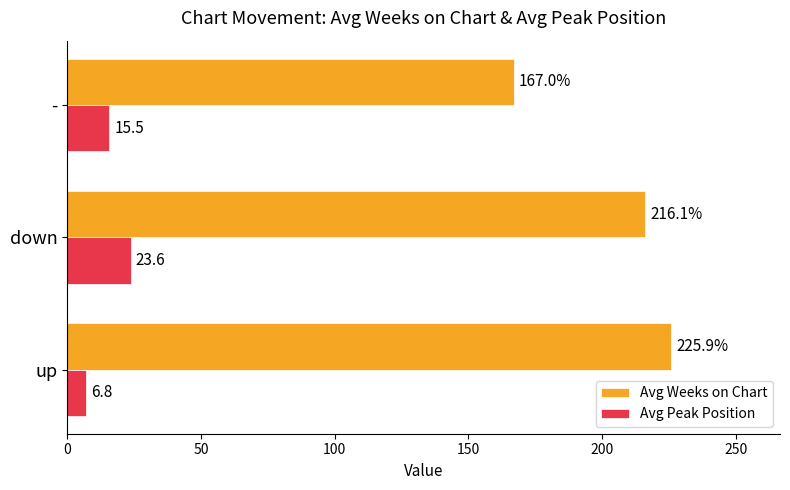

Which series changed the most between up and down?

Avg Peak Position